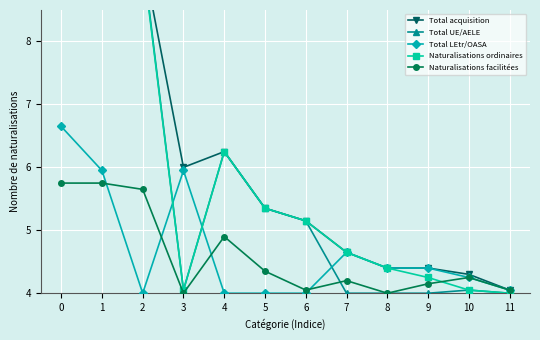

True or false: Total LEtr/OASA and Total acquisition cross at least once.

False